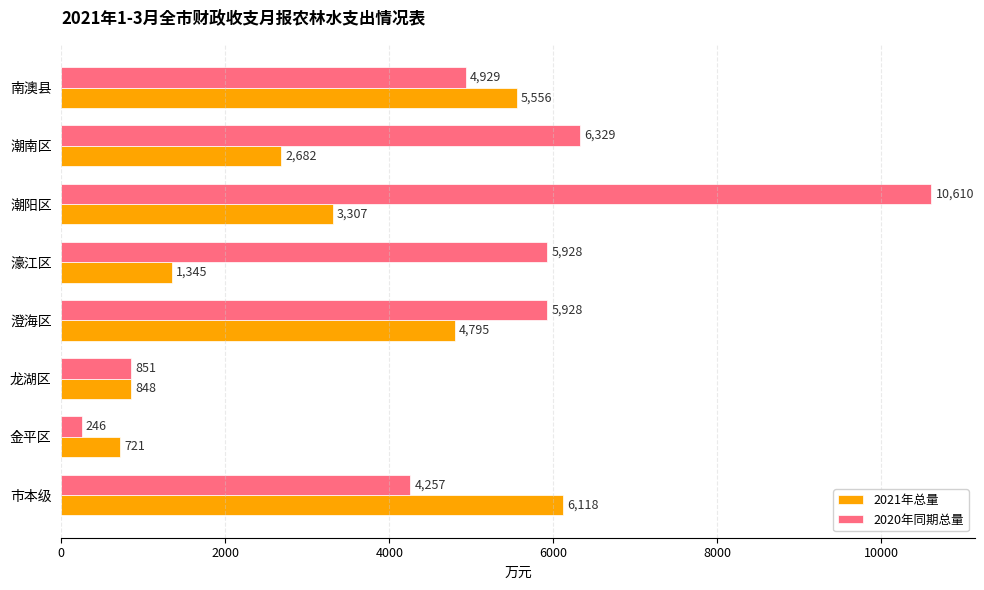

Which series has the largest range (max minus min)?

2020年同期总量